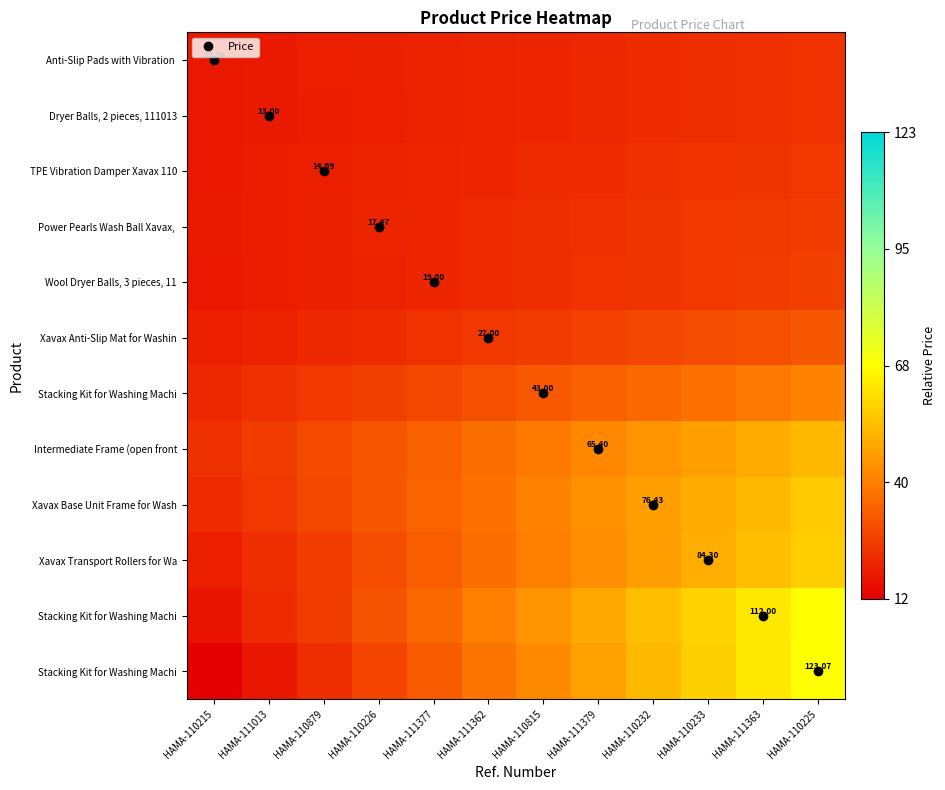

Which label corresponds to the smallest value in the chart?

HAMA-110215